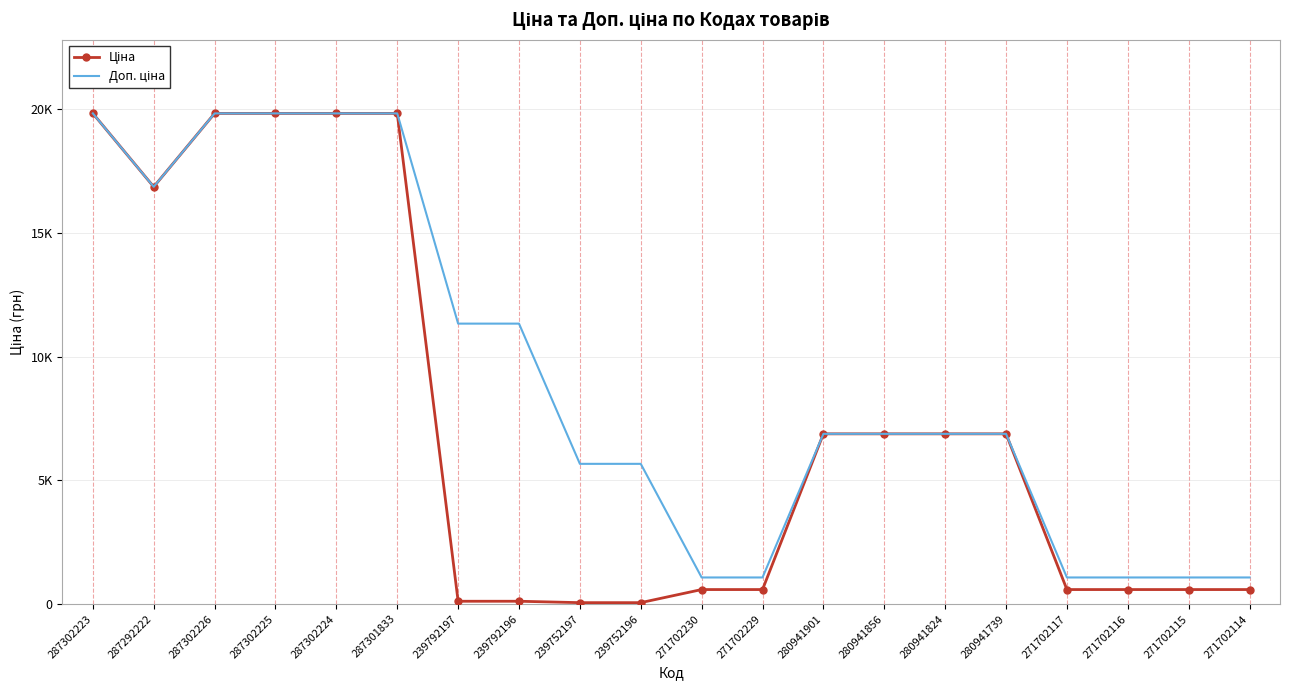

Reading left to right, transcribe all the data shown in this chart.

Ціна: 287302223=19831.1	287292222=16863.2	287302226=19831.1	287302225=19831.1	287302224=19831.1	287301833=19831.1	239792197=113.3	239792196=113.3	239752197=56.7	239752196=56.7	271702230=586.0	271702229=586.0	280941901=6879.5	280941856=6879.5	280941824=6879.5	280941739=6879.5	271702117=586.0	271702116=586.0	271702115=586.0	271702114=586.0
Доп. ціна: 287302223=19831.1	287292222=16863.2	287302226=19831.1	287302225=19831.1	287302224=19831.1	287301833=19831.1	239792197=11334.0	239792196=11334.0	239752197=5667.0	239752196=5667.0	271702230=1074.5	271702229=1074.5	280941901=6879.5	280941856=6879.5	280941824=6879.5	280941739=6879.5	271702117=1074.5	271702116=1074.5	271702115=1074.5	271702114=1074.5